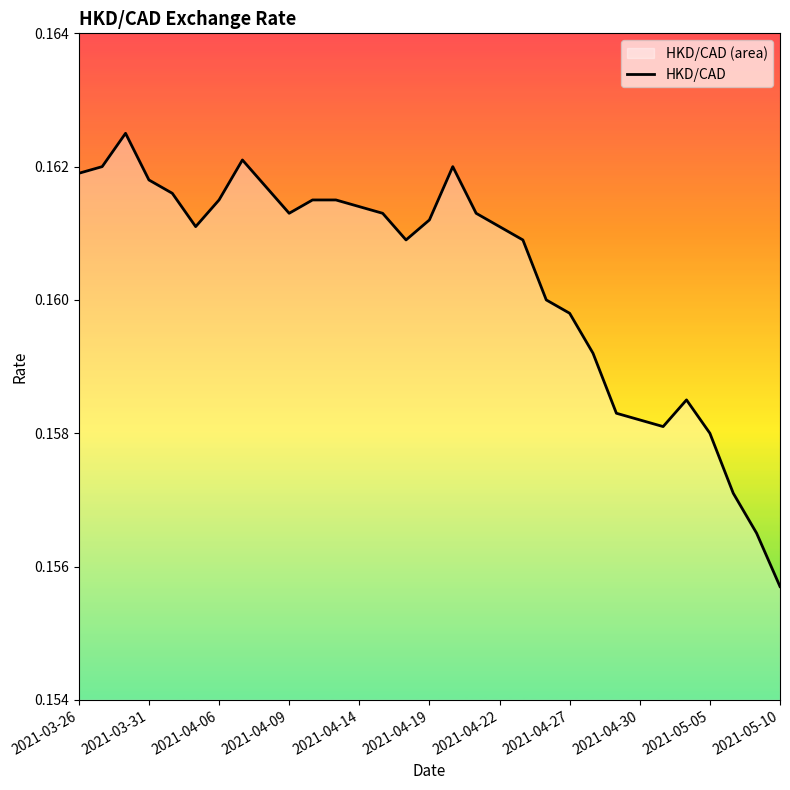

What is the average value?

0.2